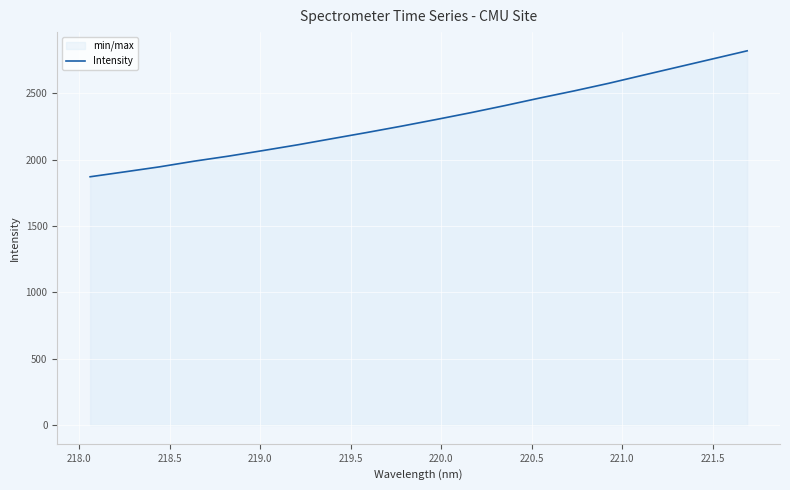

True or false: there are more than 0 points higher than both neighbors.

False